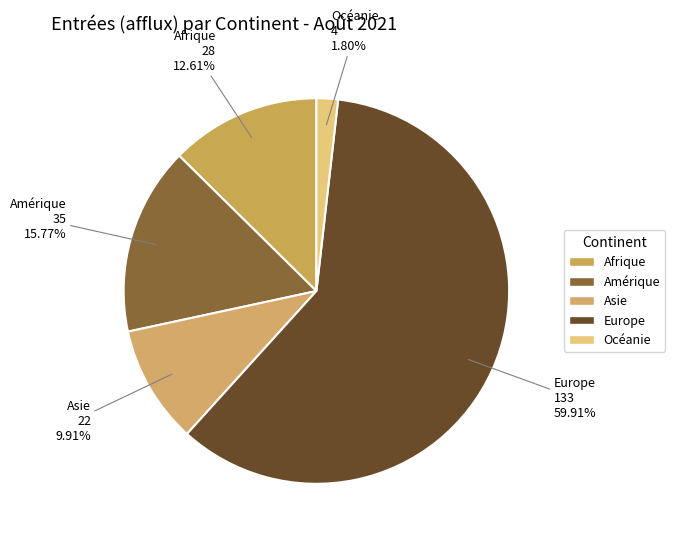

Is it true that Océanie is 2% of the pie?

True